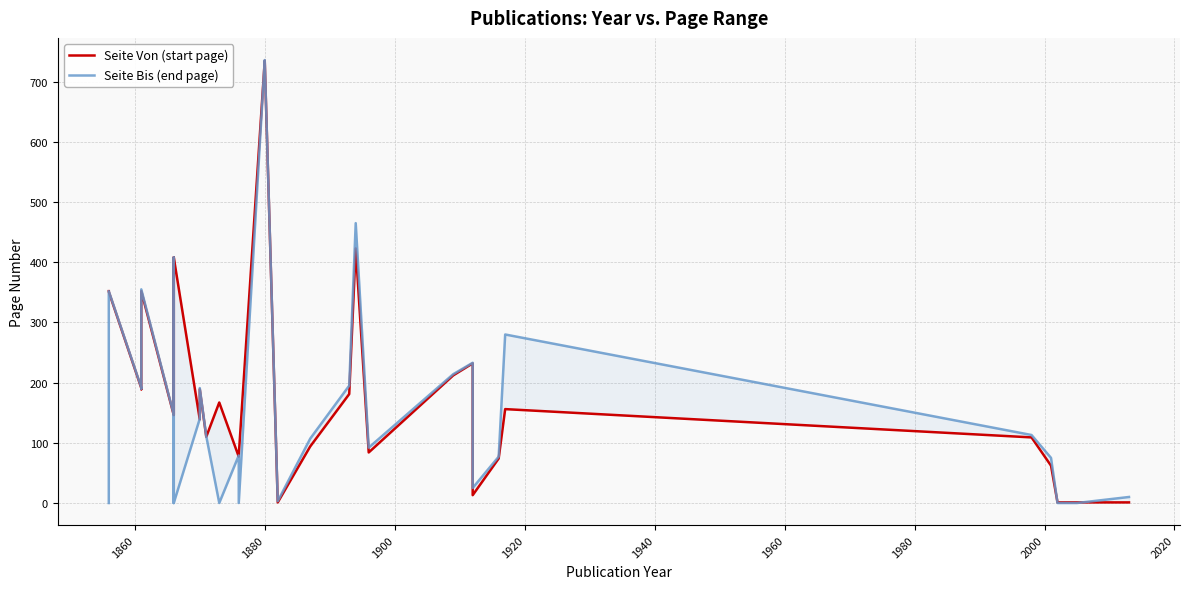

Which series has the widest spread of values?

Seite Bis (end page)